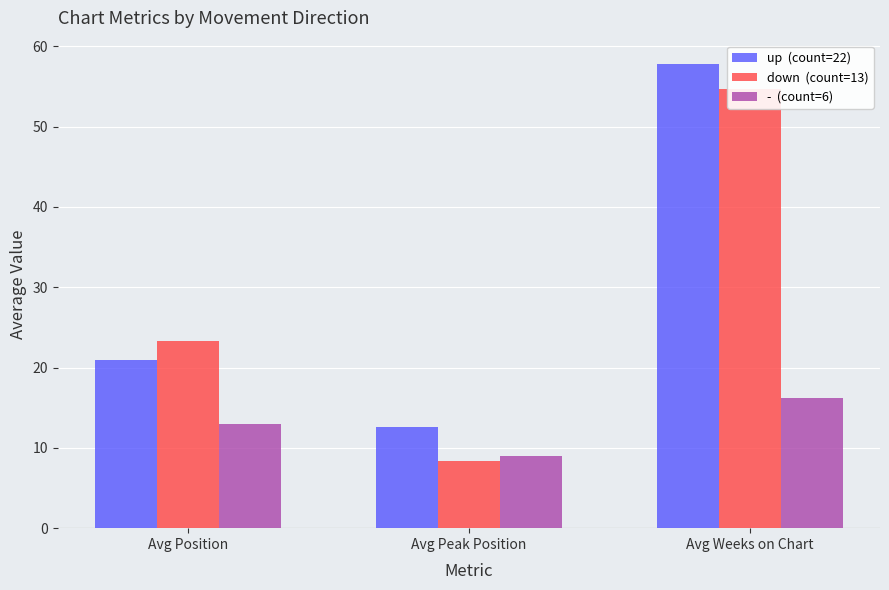

Rank the series by their maximum value, from highest to lowest.

up  (count=22), down  (count=13), -  (count=6)